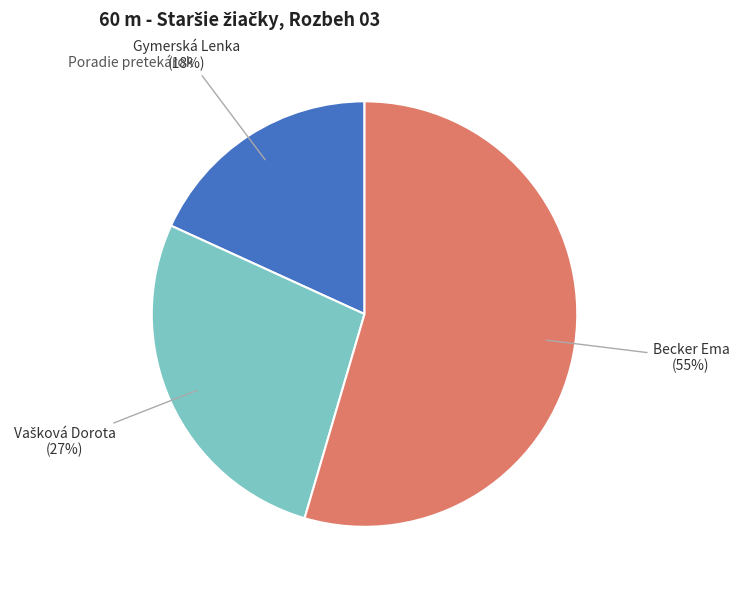

The Gymerská Lenka slice represents 30% of the pie. True or false?

False